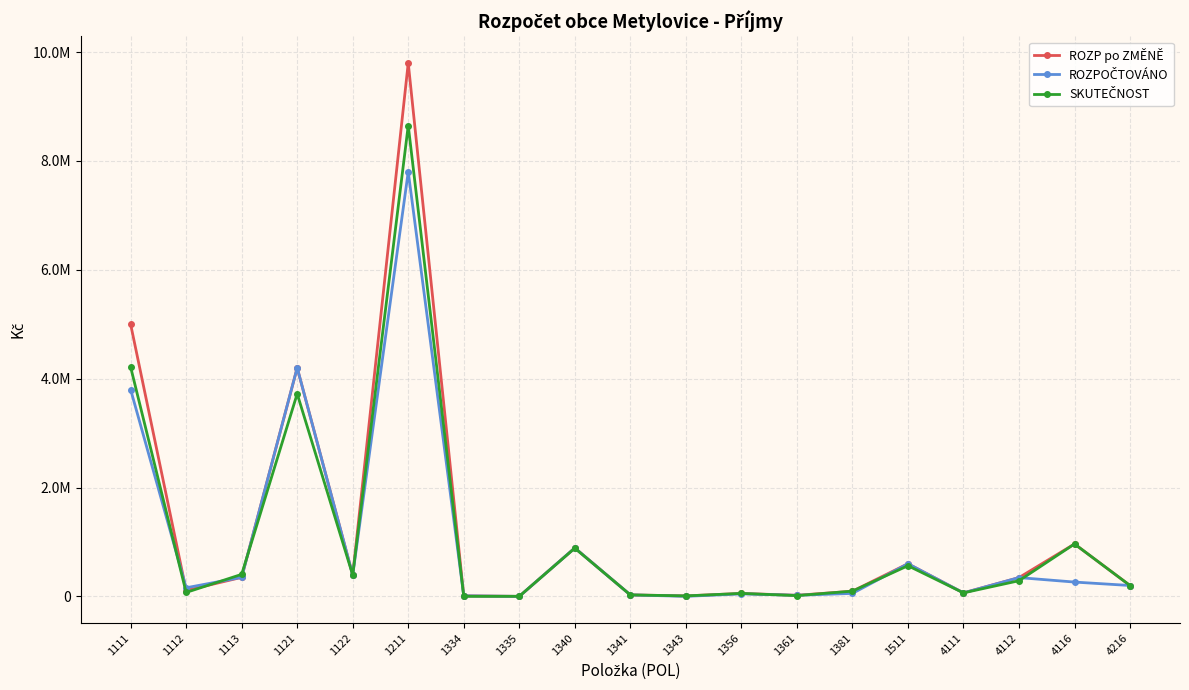

What is the highest value of the SKUTEČNOST series?

8650284.5